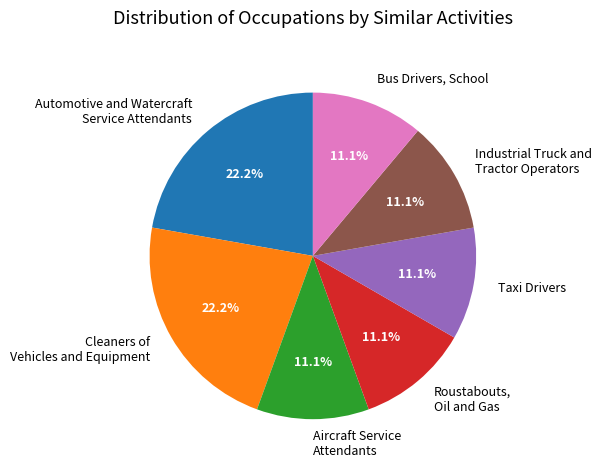

Approximately how many times larger is the value at Aircraft Service Attendants compared to Automotive and Watercraft Service Attendants?

0.5